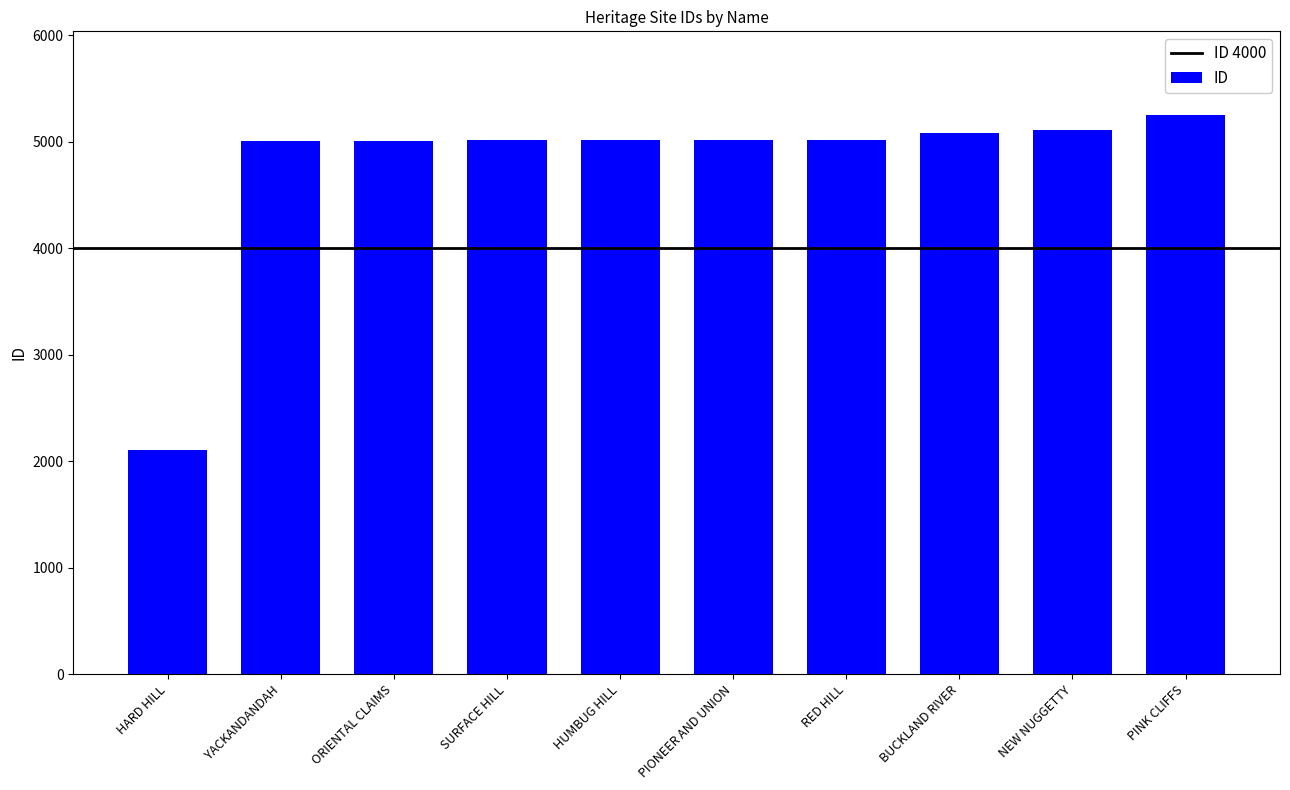

Between HARD HILL and BUCKLAND RIVER, which is larger?

BUCKLAND RIVER